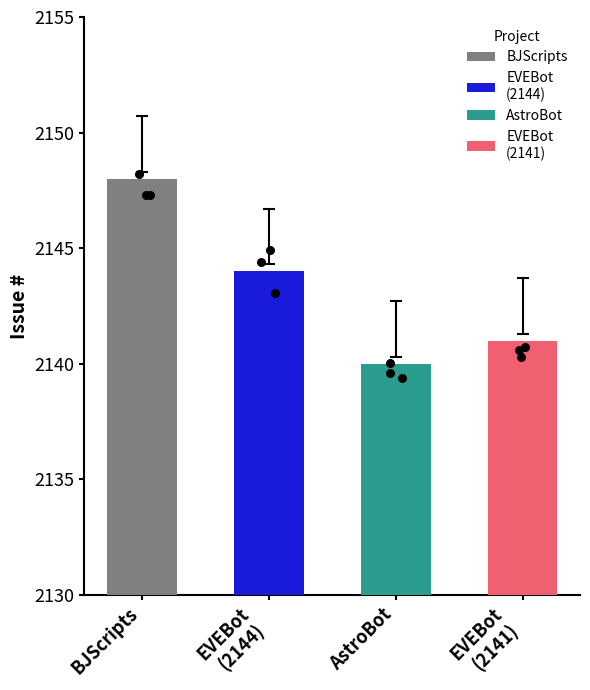

What is the change in value from AstroBot to EVEBot (2141)?

+1